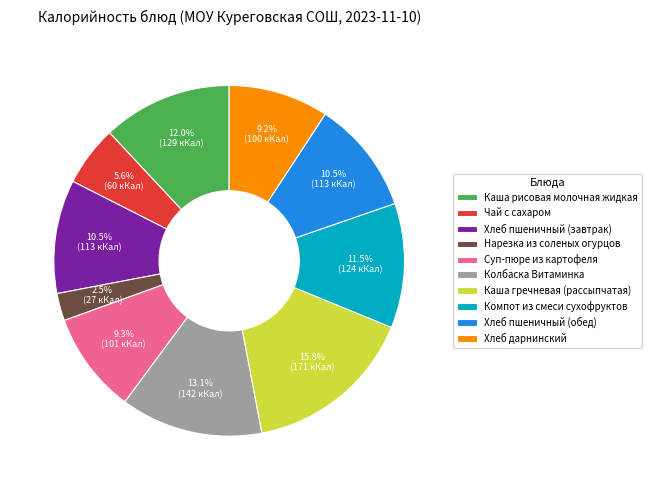

To the nearest percent, what is the average slice percentage?

10%